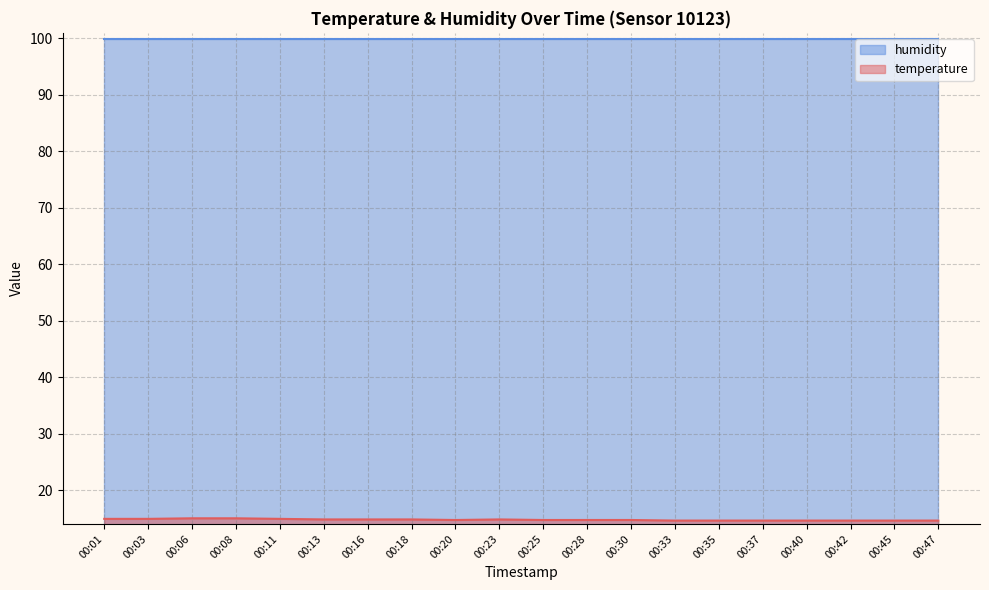

At which category does the data reach its first local valley?

00:20